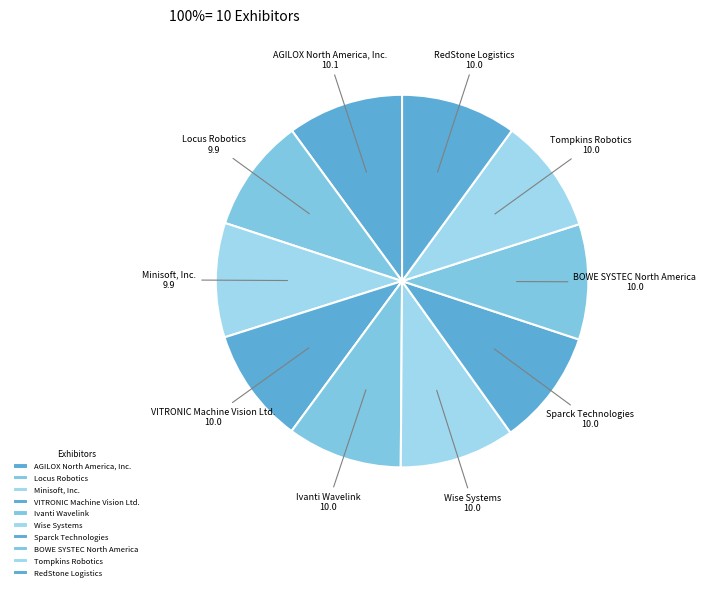

Count the number of slices in the pie.

10